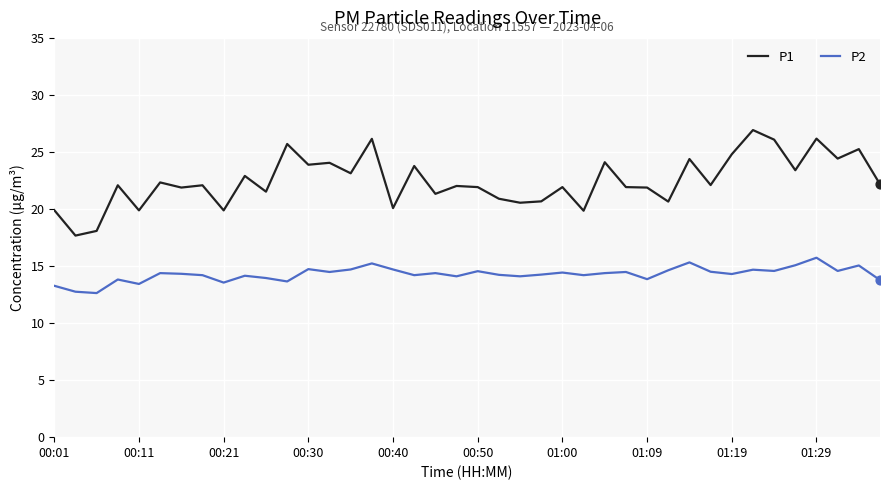

Which series has the largest total across all categories?

P1